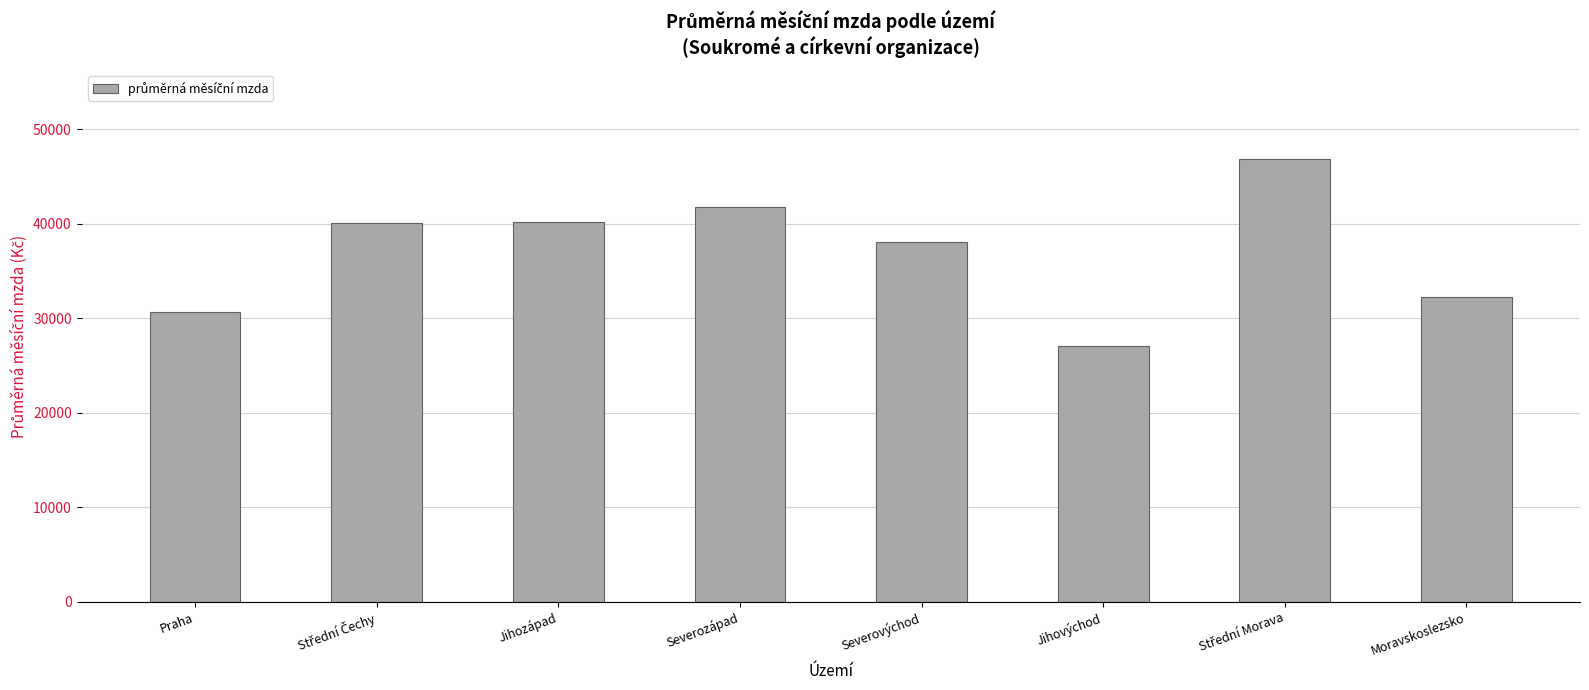

Is it true that the value at Moravskoslezsko is 14865.8?

False